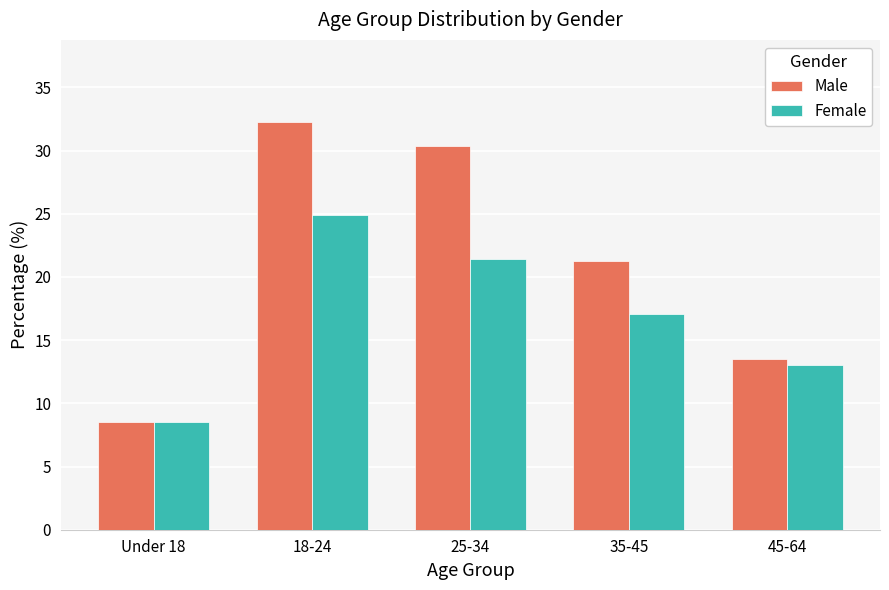

How many bars are there in each group?

2